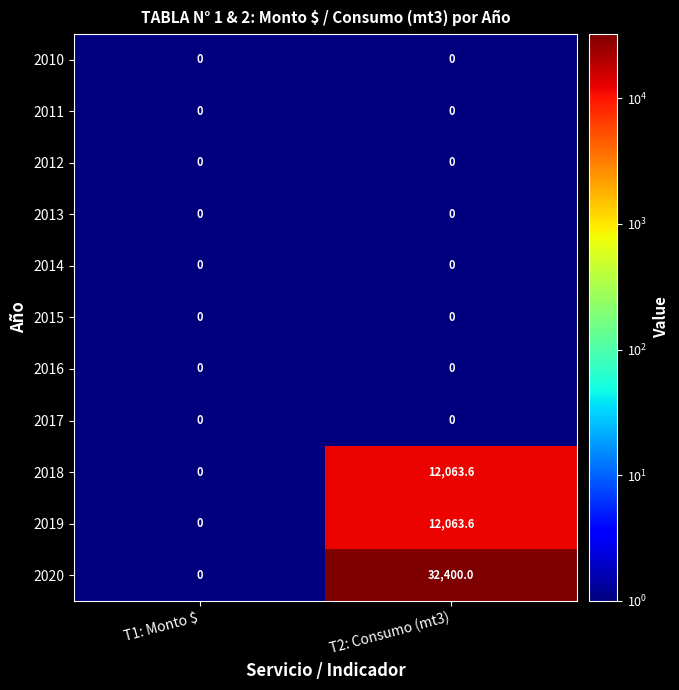

Count the number of categories in the chart.

2